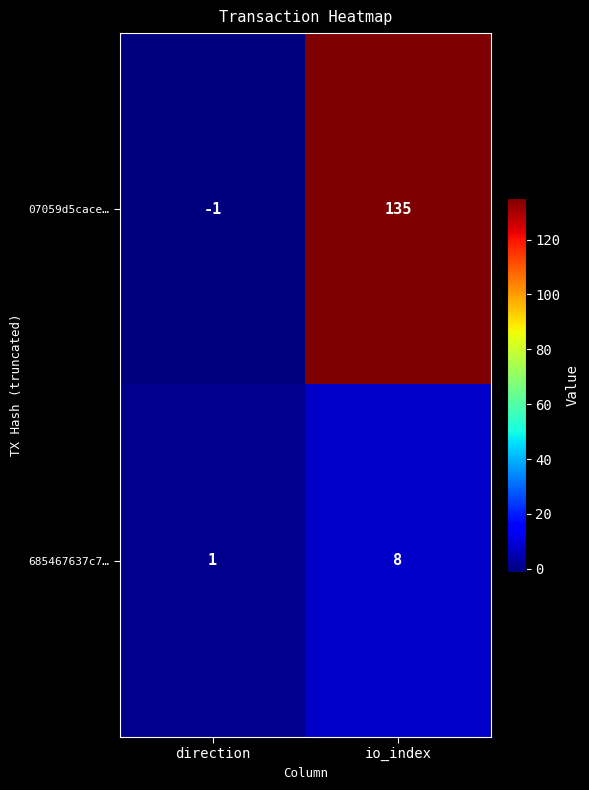

List the series in order of their overall mean, lowest first.

685467637c7…, 07059d5cace…